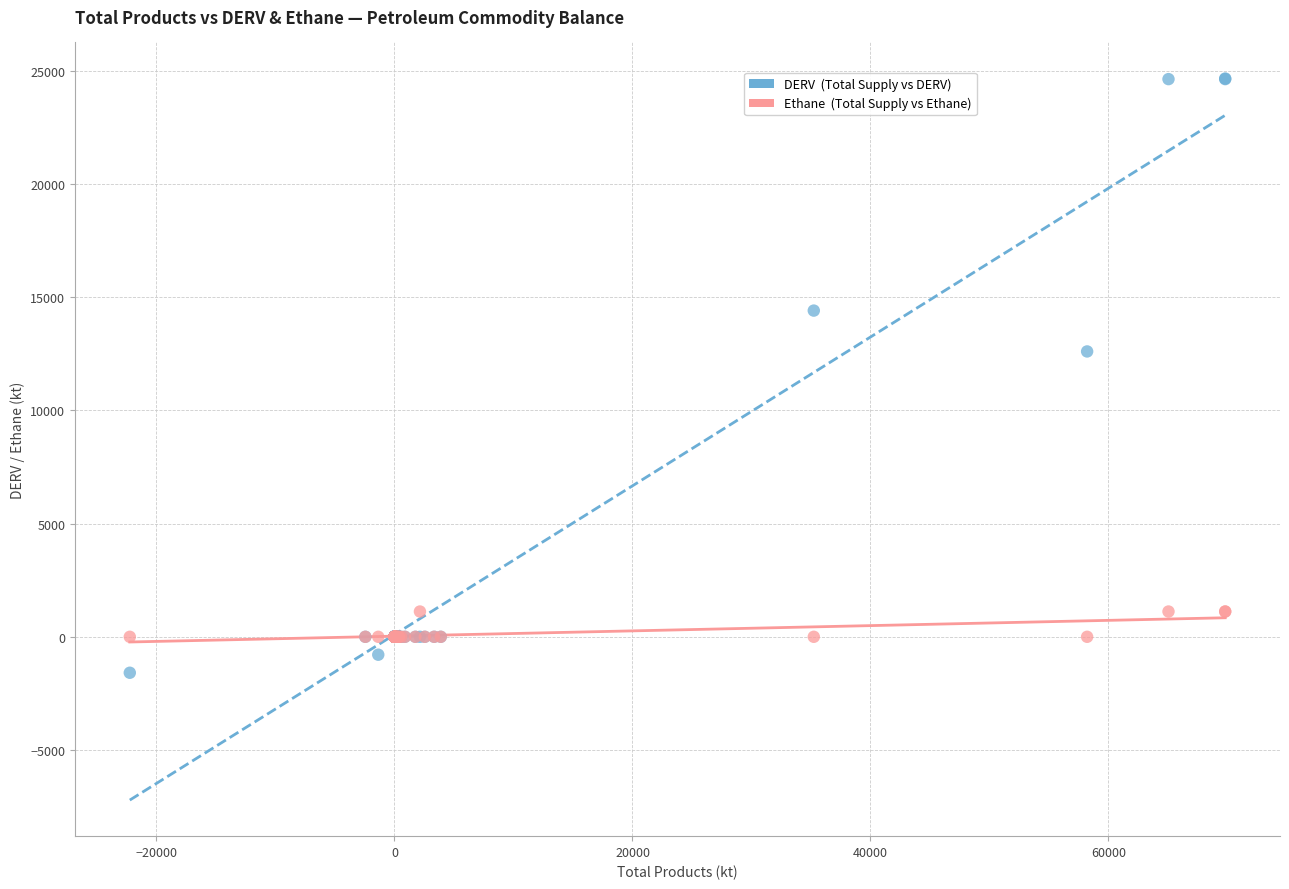

Across all series, what Y value is closest to 11530?

12599.3